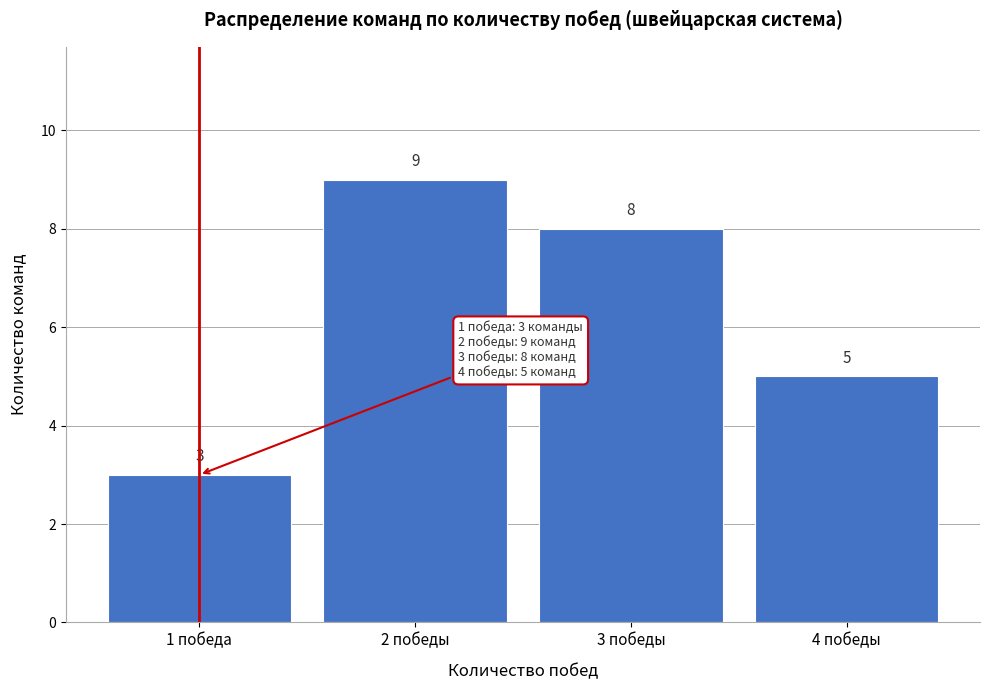

Reading right to left, what are all the values shown in this chart?

4 победы=5	3 победы=8	2 победы=9	1 победа=3